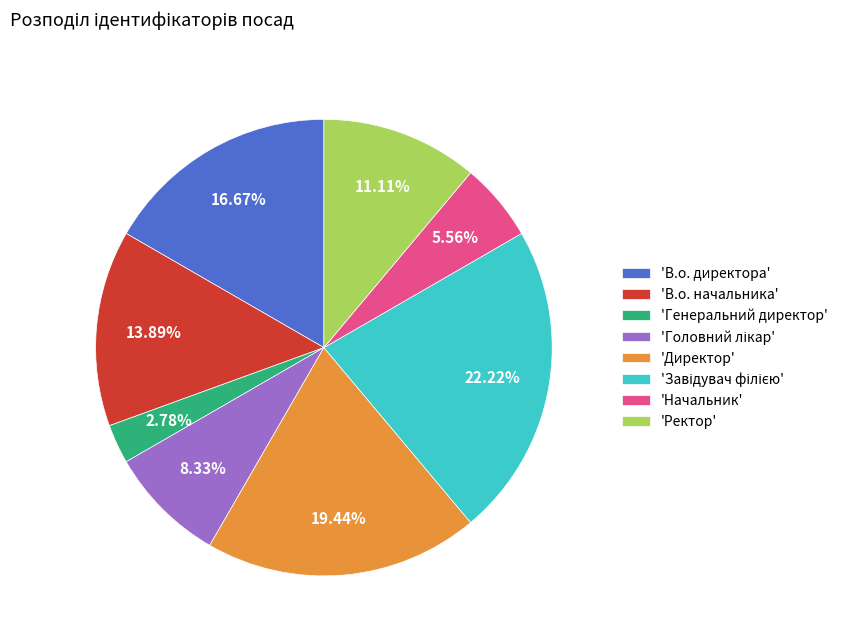

Is the sum of 'Генеральний директор' and 'Ректор' greater than half?

No